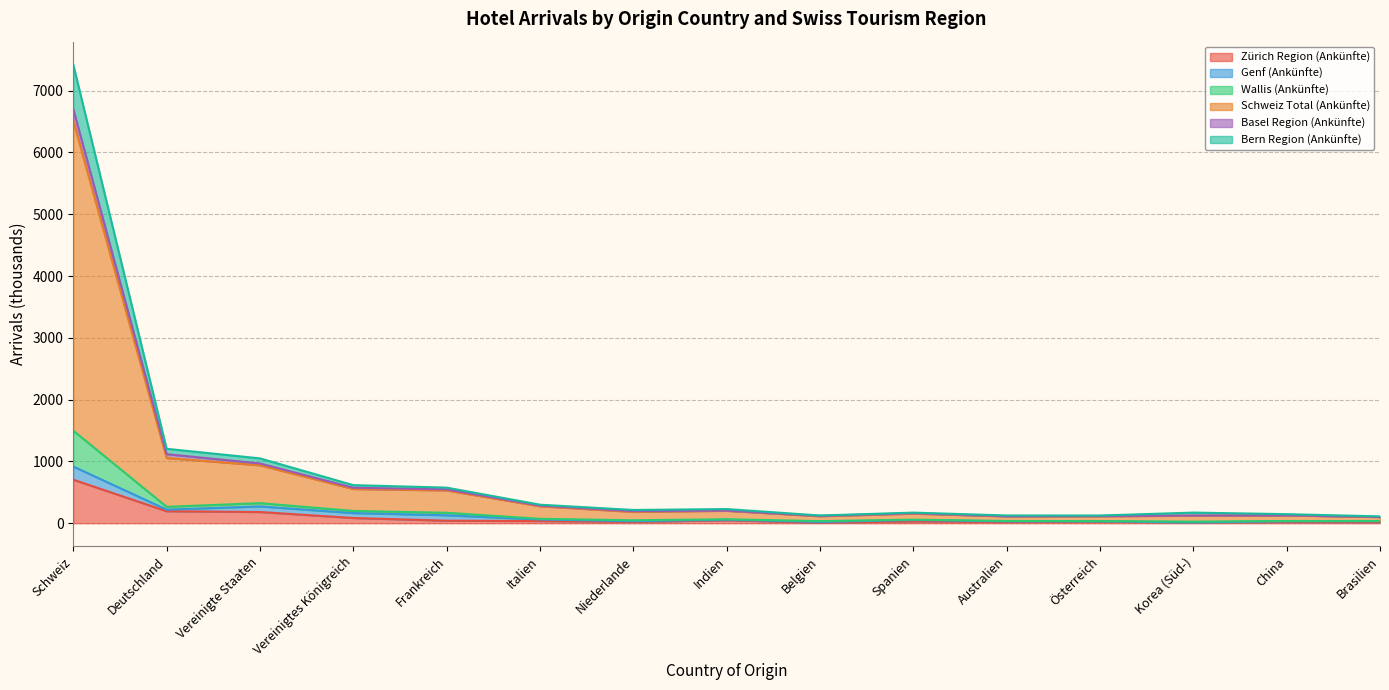

Rank the categories by Bern Region (Ankünfte) value from highest to lowest.

Schweiz, Vereinigte Staaten, Deutschland, Vereinigtes Königreich, Frankreich, Italien, Indien, Spanien, Niederlande, Australien, Brasilien, China, Österreich, Belgien, Korea (Süd-)